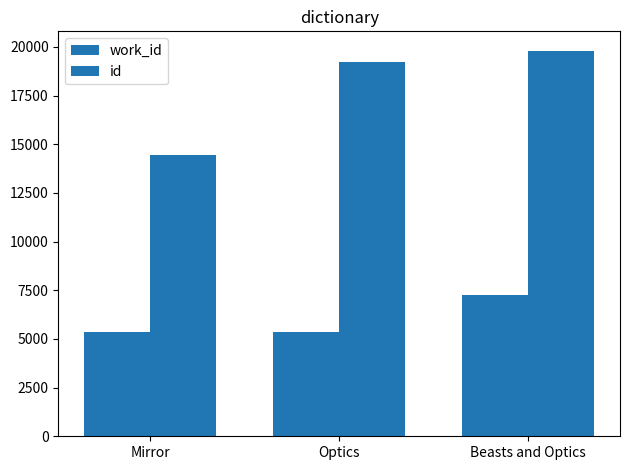

How many categories are shown in the chart?

3